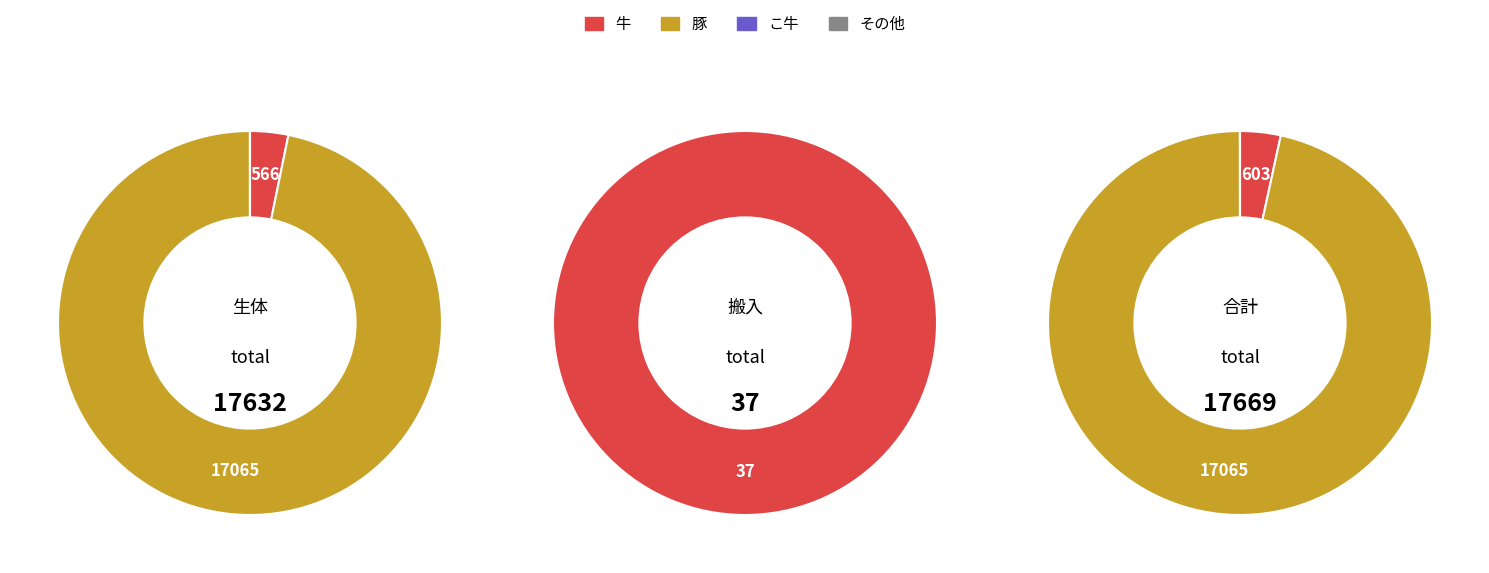

Is the sum of 1 and 3 greater than half?

Yes